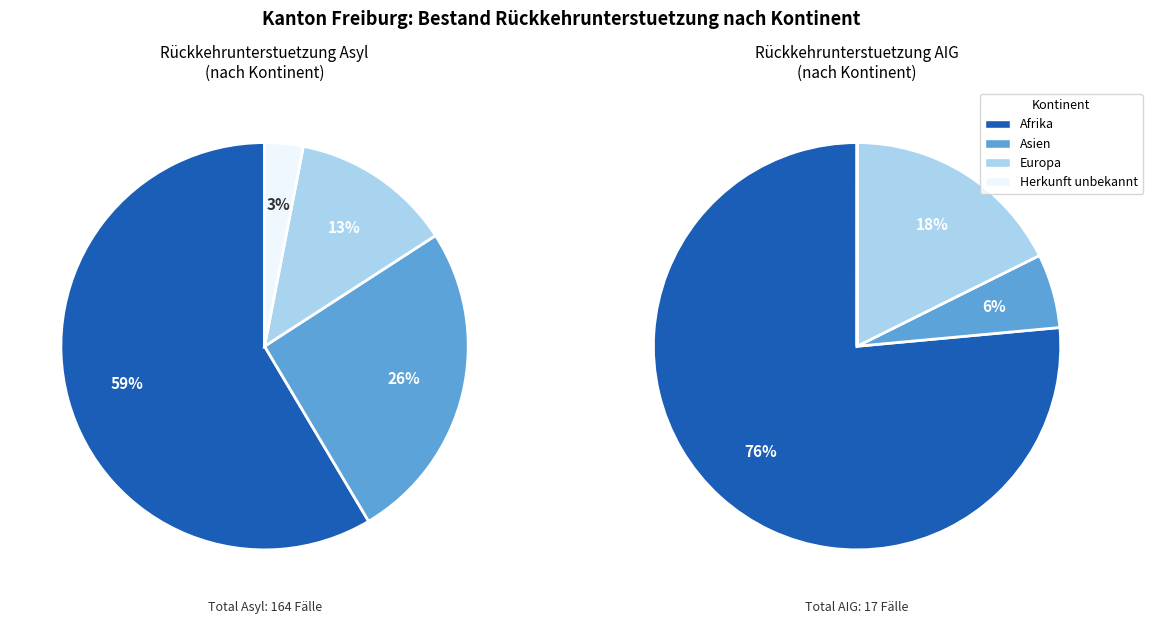

What percentage is NOT represented by Europa?

86.7%